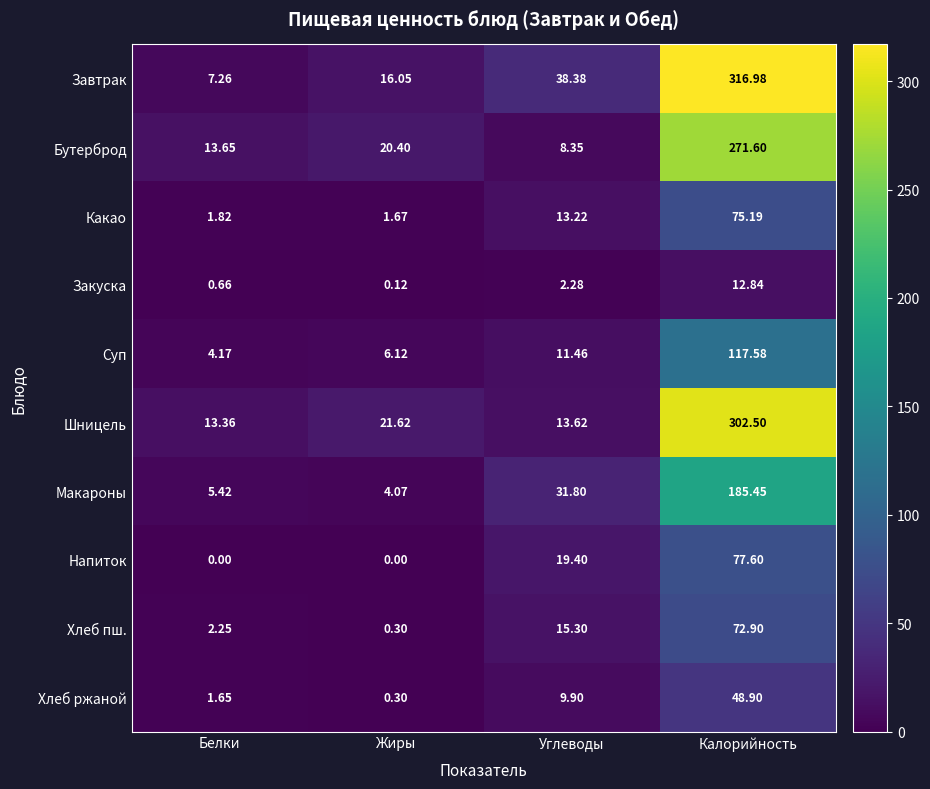

Which series has the widest spread of values?

Завтрак